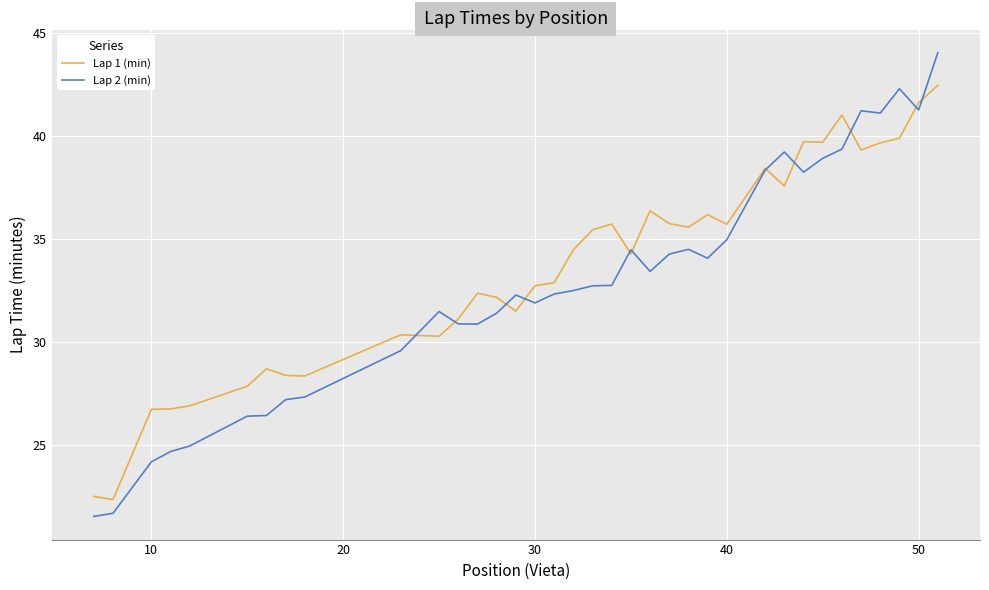

List the series in order of their peak value, highest first.

Lap 2 (min), Lap 1 (min)